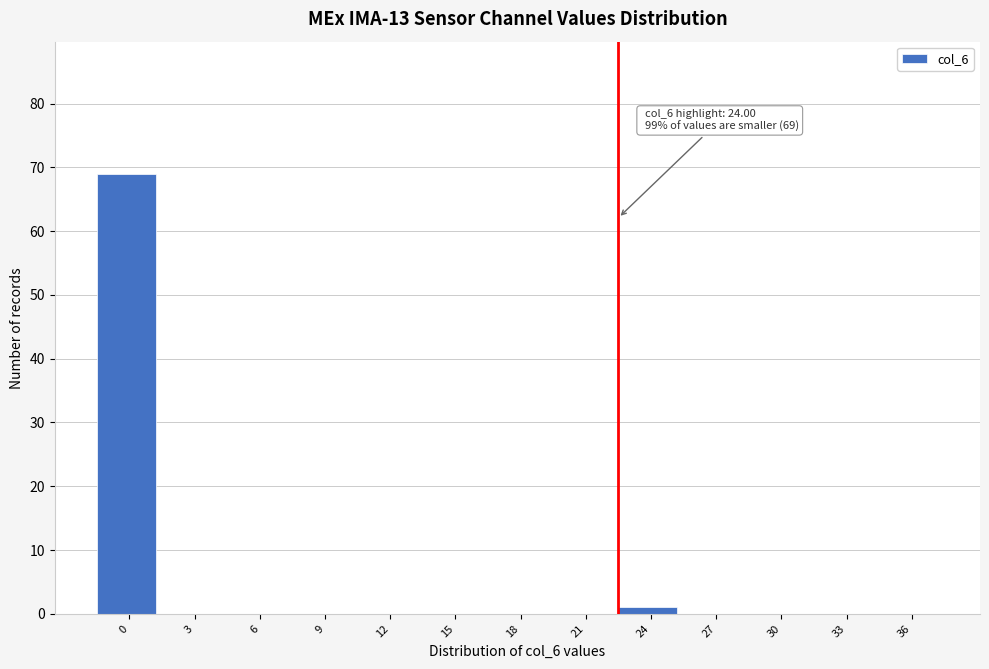

Reading right to left, list all the values displayed in this chart.

36=0	33=0	30=0	27=0	24=1	21=0	18=0	15=0	12=0	9=0	6=0	3=0	0=69